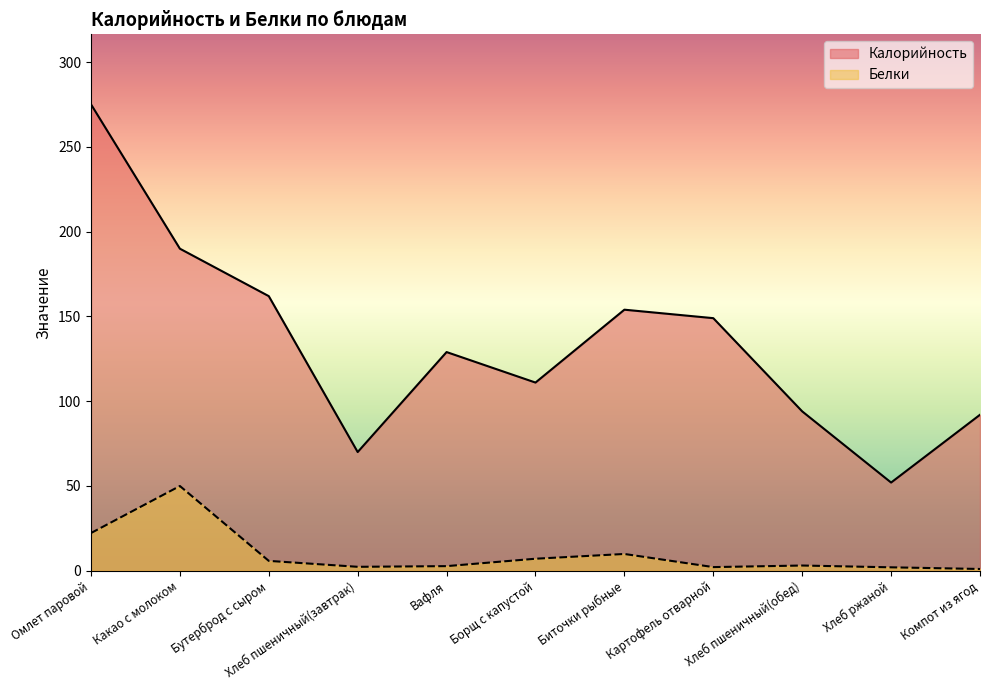

True or false: Белки and Калорийность intersect in this chart.

False